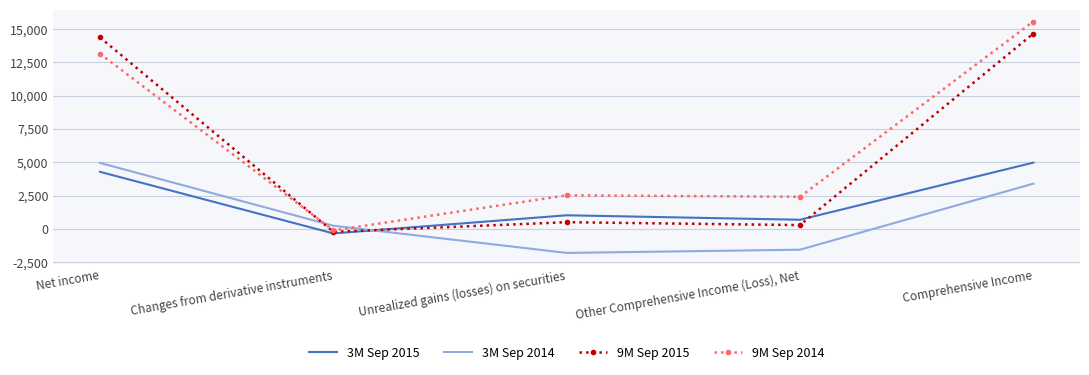

What is the difference between the second highest and second lowest values in the 9M Sep 2014 series?

10737